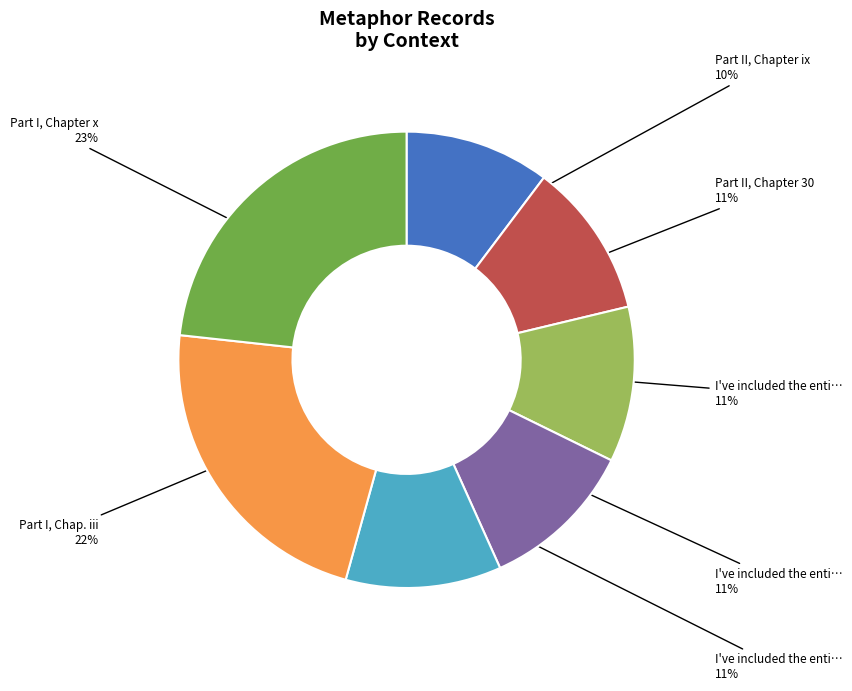

Does any single category account for the majority?

No